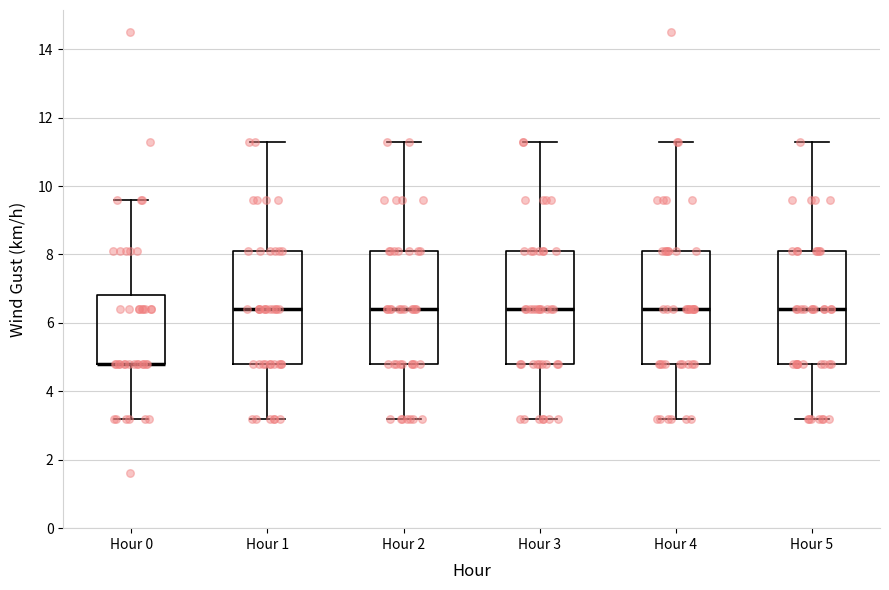

Where does the lower whisker of the box for Hour 2 end on the y-axis? The values are not printed on the chart, so give them approximately, as read against the axis.

3.2